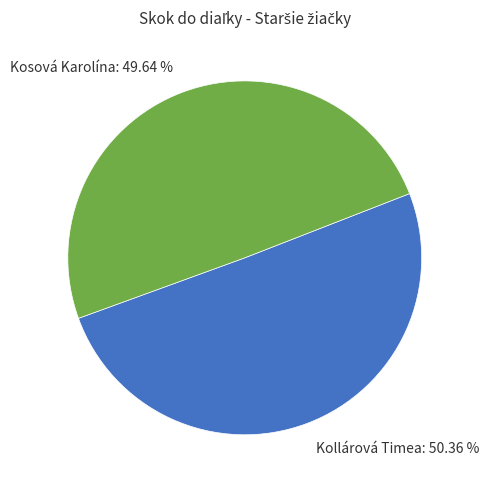

What percentage is the Kosová Karolína slice, to the nearest percent?

50%